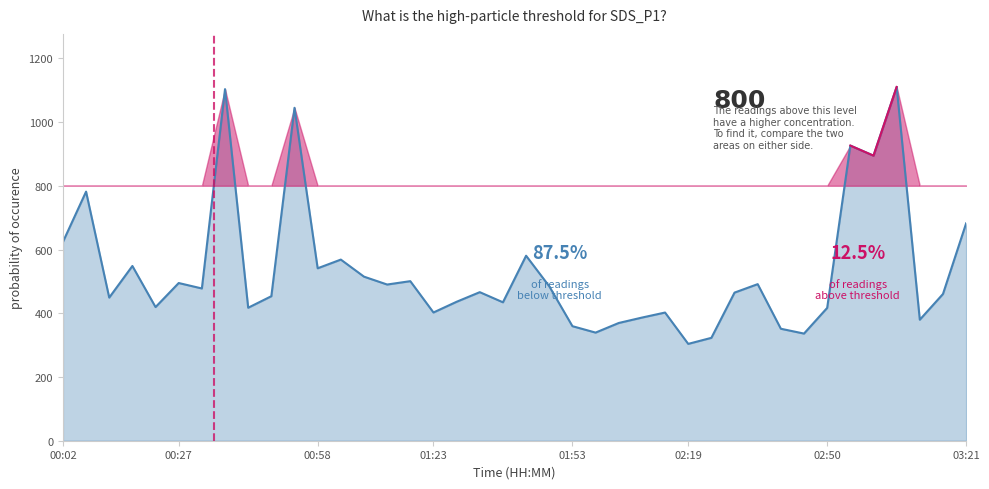

What is the difference between the maximum and minimum values?

806.2